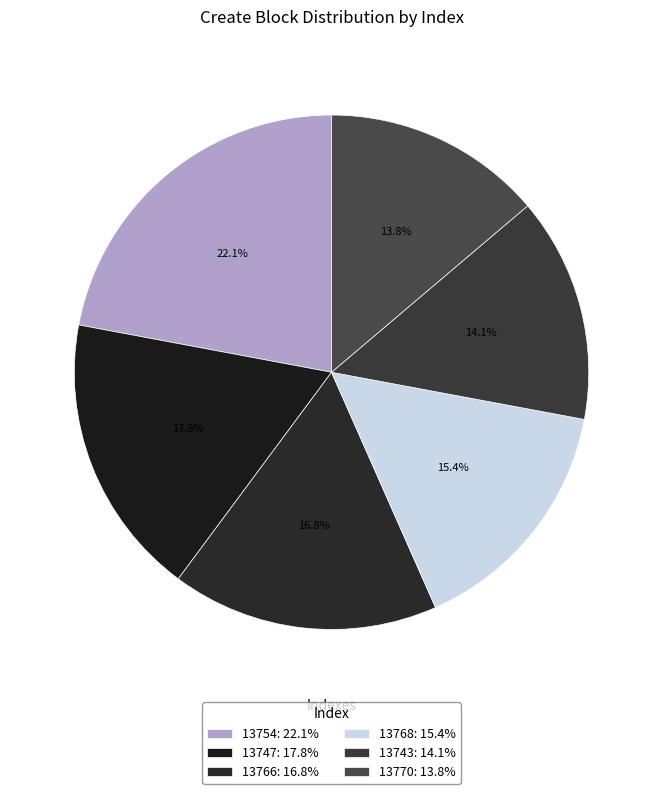

To the nearest percent, what is the difference between the largest and smallest slice percentages?

8%